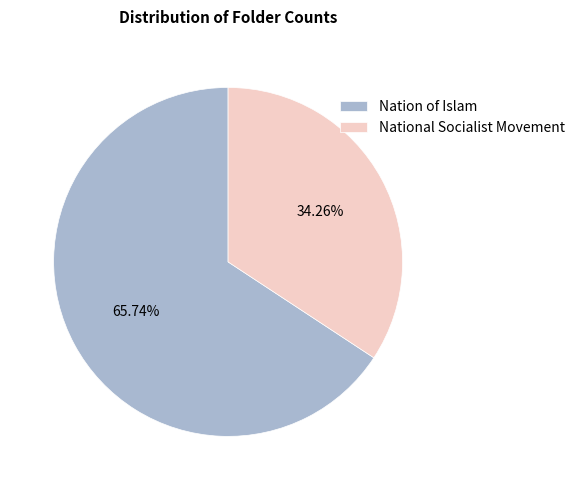

To the nearest percent, what is the difference between the National Socialist Movement and Nation of Islam slice percentages?

31%